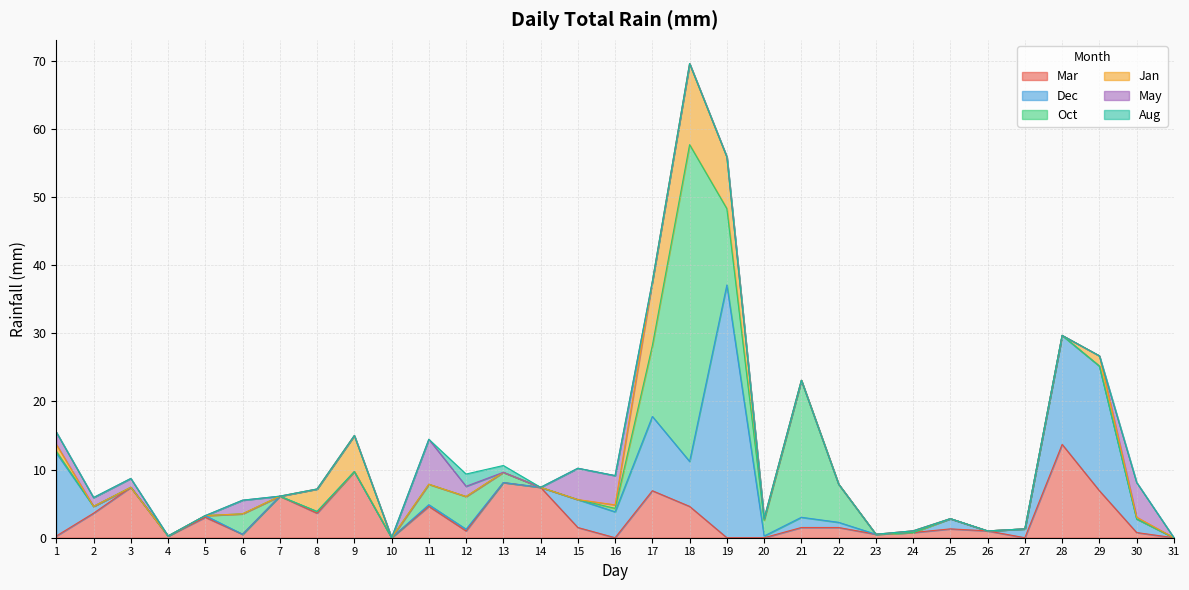

Is it true that Oct equals -17.6 at 10?

False